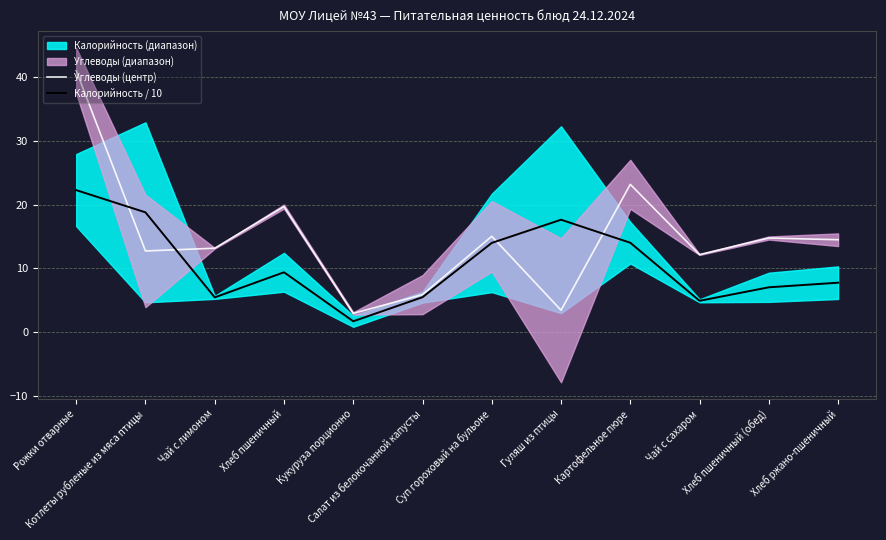

What is the highest value of the Калорийность / 10 series?

22.2